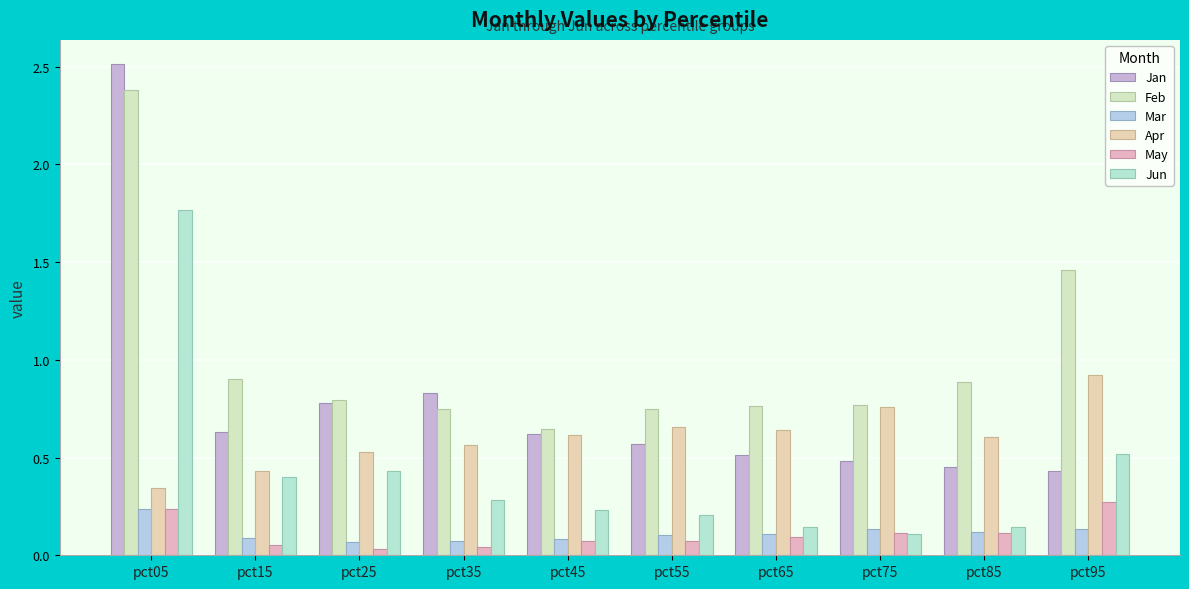

What is the sum of all May values?

1.1